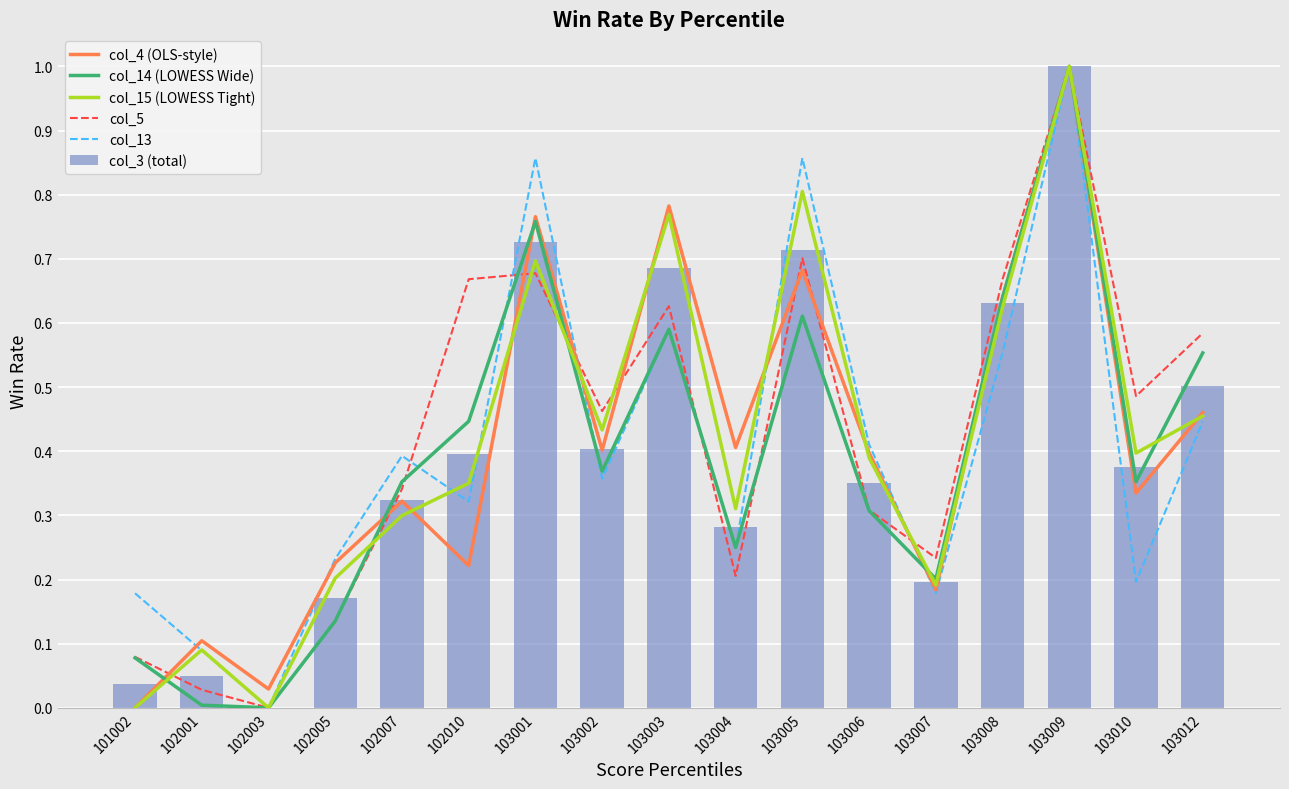

Reading right to left, extract all data points from this chart.

col_4 (OLS-style): 0.5	0.3	1.0	0.6	0.2	0.4	0.7	0.4	0.8	0.4	0.8	0.2	0.3	0.2	0.0	0.1	0.0
col_14 (LOWESS Wide): 0.6	0.4	1.0	0.6	0.2	0.3	0.6	0.2	0.6	0.4	0.8	0.4	0.4	0.1	0.0	0.0	0.1
col_15 (LOWESS Tight): 0.5	0.4	1.0	0.6	0.2	0.4	0.8	0.3	0.8	0.4	0.7	0.4	0.3	0.2	0.0	0.1	0.0
col_5: 0.6	0.5	1.0	0.7	0.2	0.3	0.7	0.2	0.6	0.5	0.7	0.7	0.3	0.1	0.0	0.0	0.1
col_13: 0.4	0.2	1.0	0.6	0.2	0.4	0.9	0.2	0.6	0.4	0.9	0.3	0.4	0.2	0.0	0.1	0.2
col_3 (total): 0.5	0.4	1.0	0.6	0.2	0.4	0.7	0.3	0.7	0.4	0.7	0.4	0.3	0.2	0.0	0.0	0.0